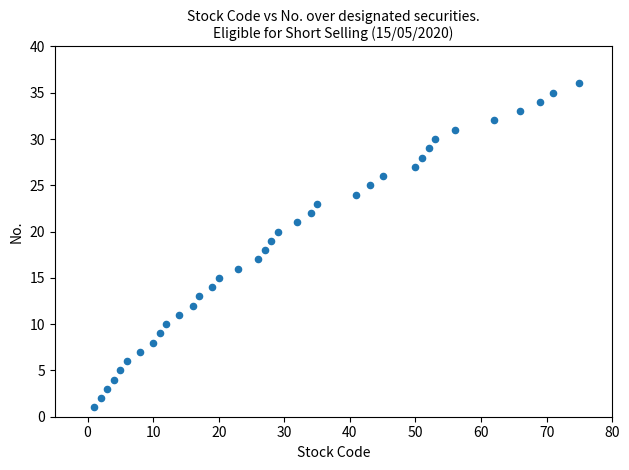

What is the range of Y values (max minus min)?

35